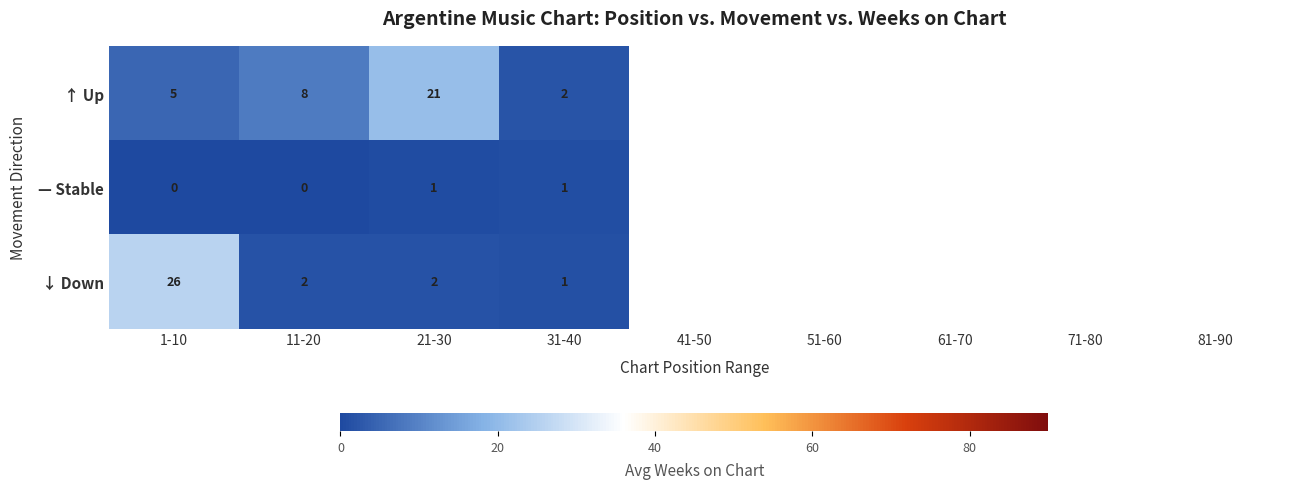

What is the smallest value displayed?

0.2